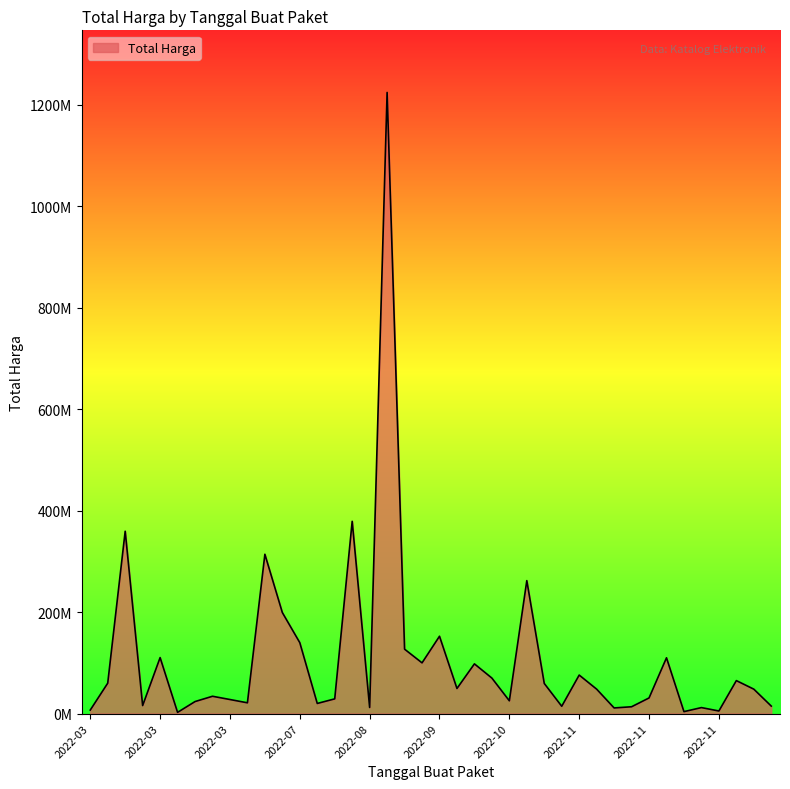

What is the greatest value displayed?

1224682000